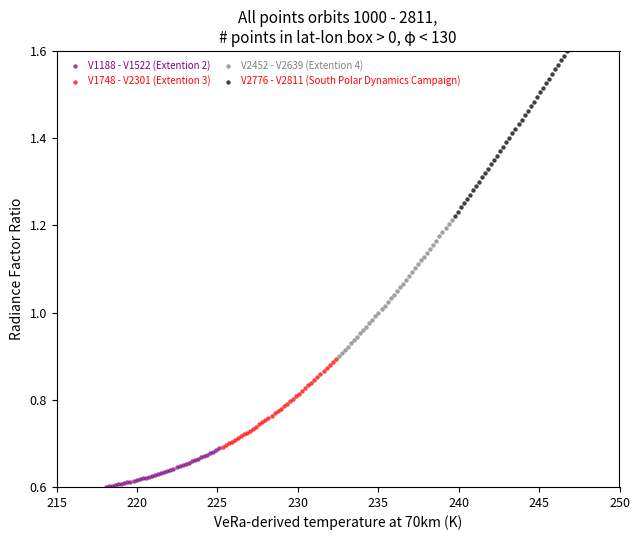

What are all the series names shown in the legend?

V1188 - V1522 (Extention 2), V1748 - V2301 (Extention 3), V2452 - V2639 (Extention 4), V2776 - V2811 (South Polar Dynamics Campaign)